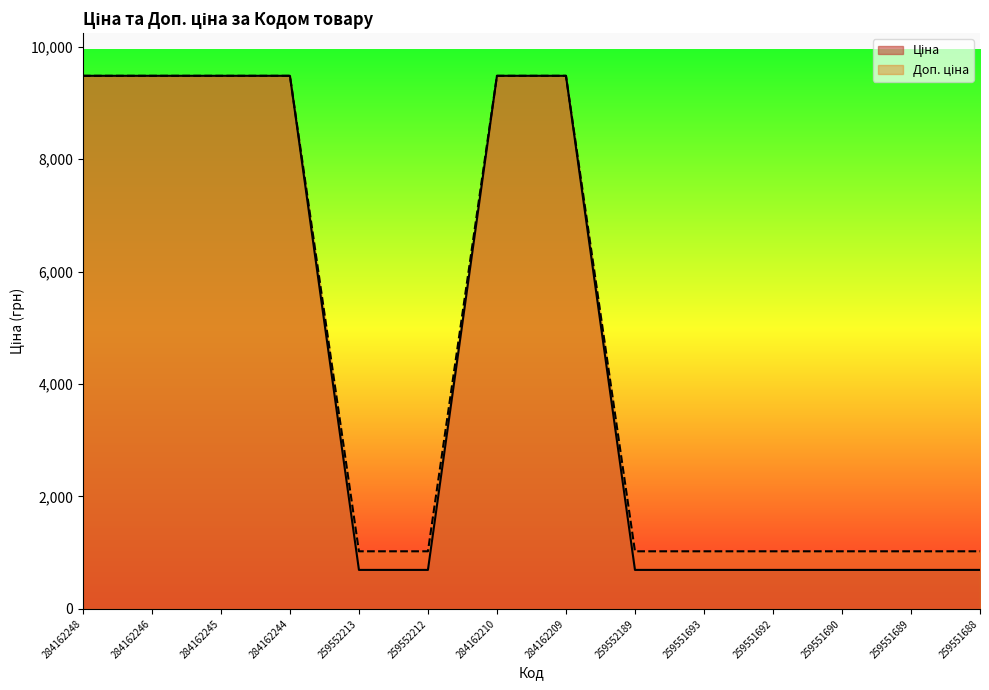

Reading right to left, extract all data points from this chart.

Ціна: 693.7	693.7	693.7	693.7	693.7	693.7	9480.1	9480.1	693.7	693.7	9480.1	9480.1	9480.1	9480.1
Доп. ціна: 1024.6	1024.6	1024.6	1024.6	1024.6	1024.6	9480.1	9480.1	1024.6	1024.6	9480.1	9480.1	9480.1	9480.1